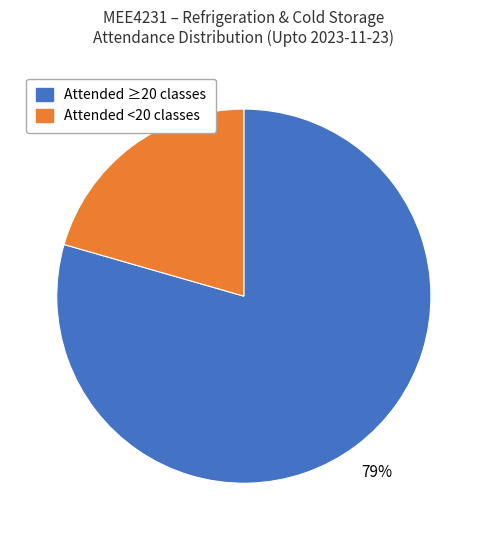

To the nearest percent, what is the average slice percentage?

50%